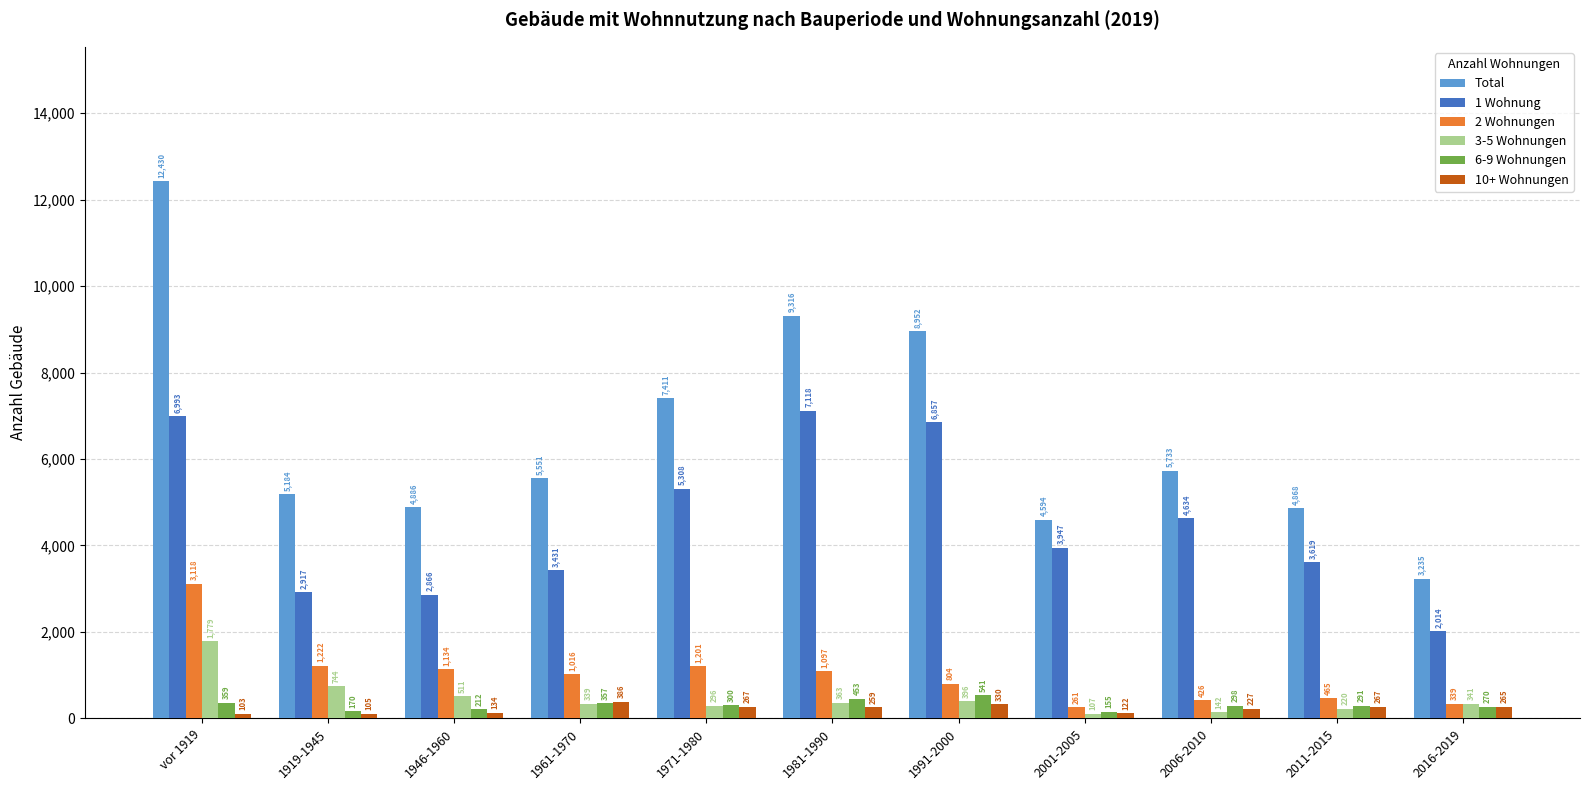

True or false: Total has a value of 5733 at 2006-2010.

True